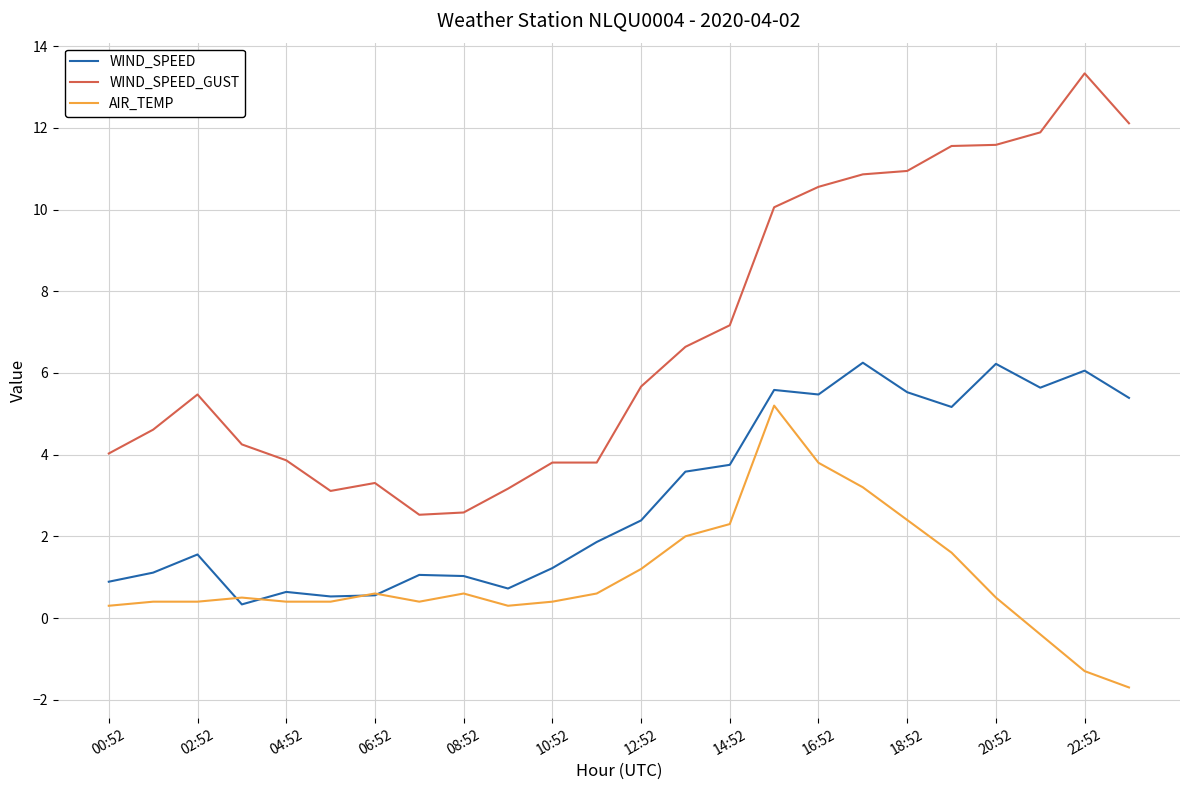

Which series has the largest total across all categories?

WIND_SPEED_GUST